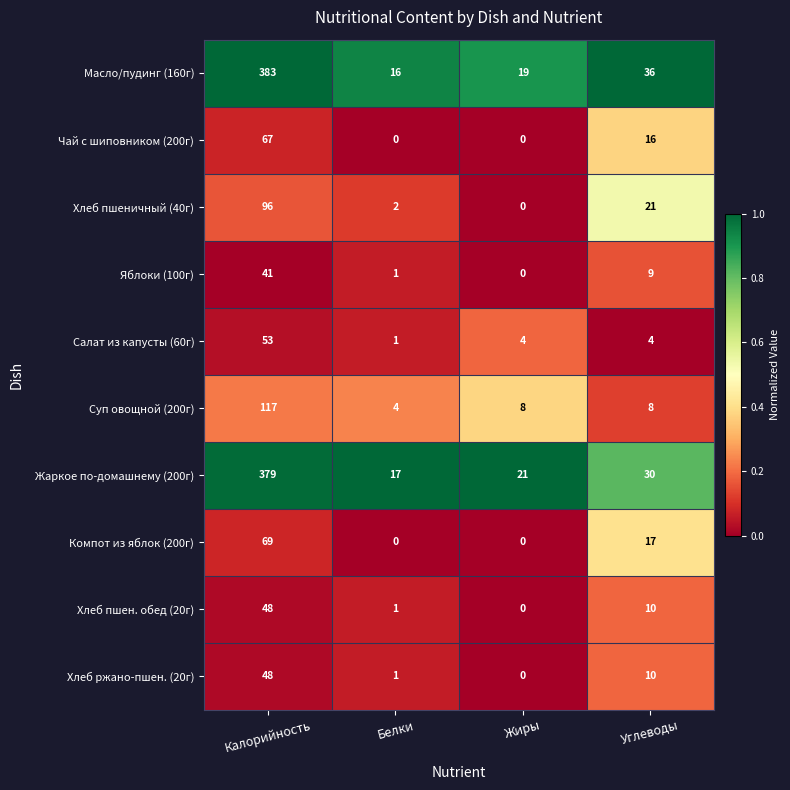

Is the value of Жаркое по-домашнему (200г) at Углеводы greater than the value of Салат из капусты (60г) at Углеводы?

Yes